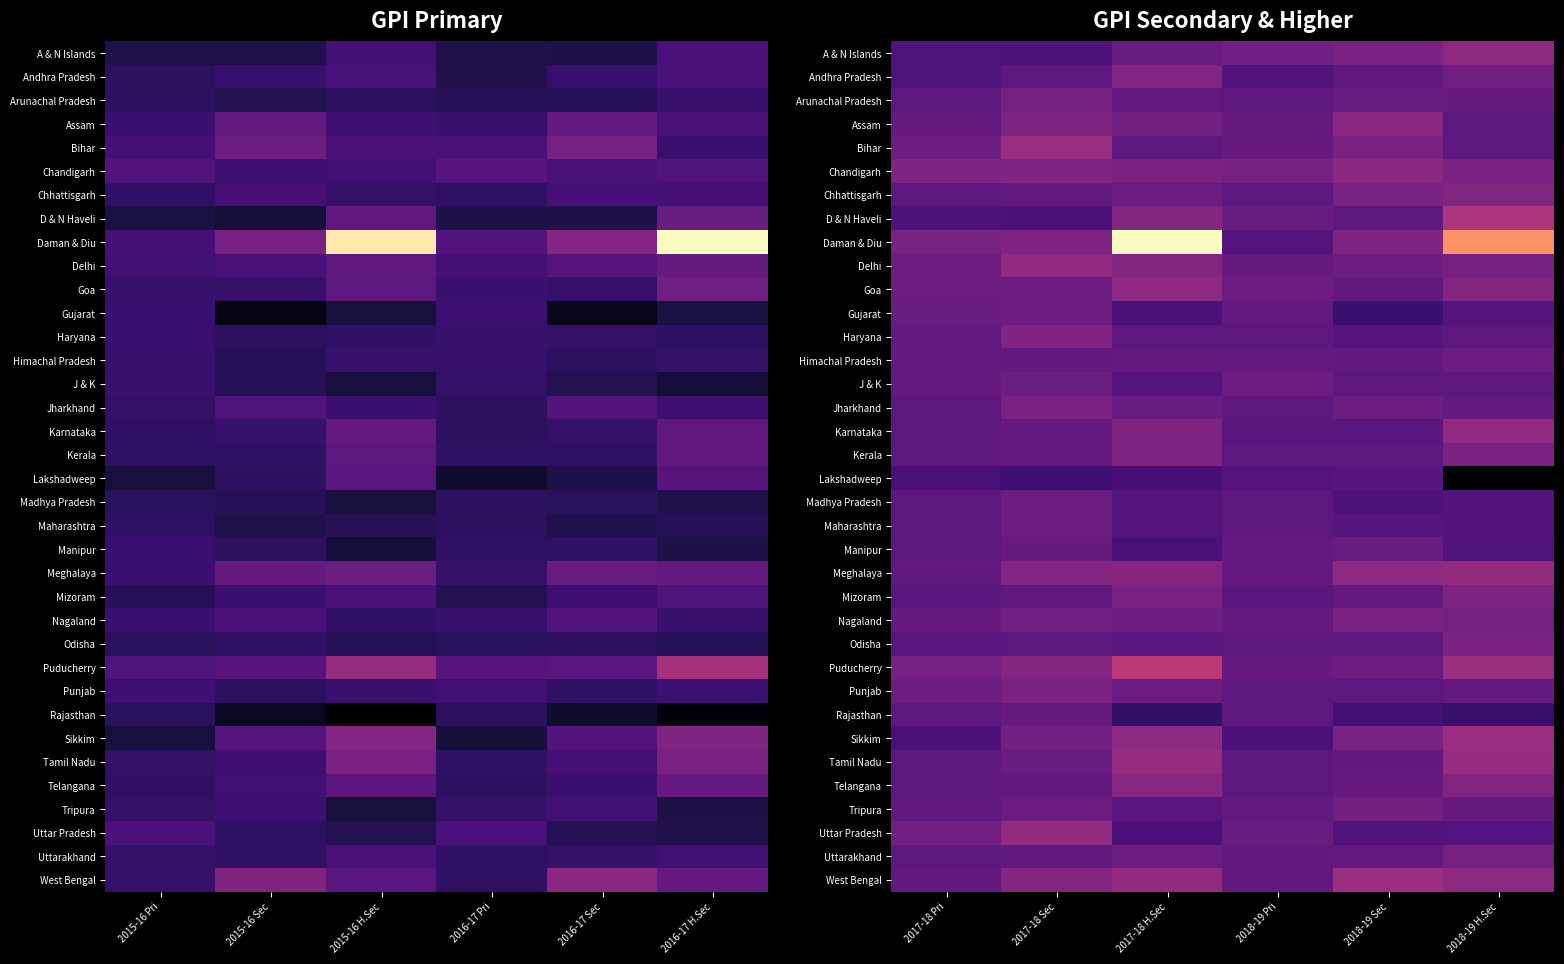

At which category is the sum across all series the highest?

2017-18 H.Sec